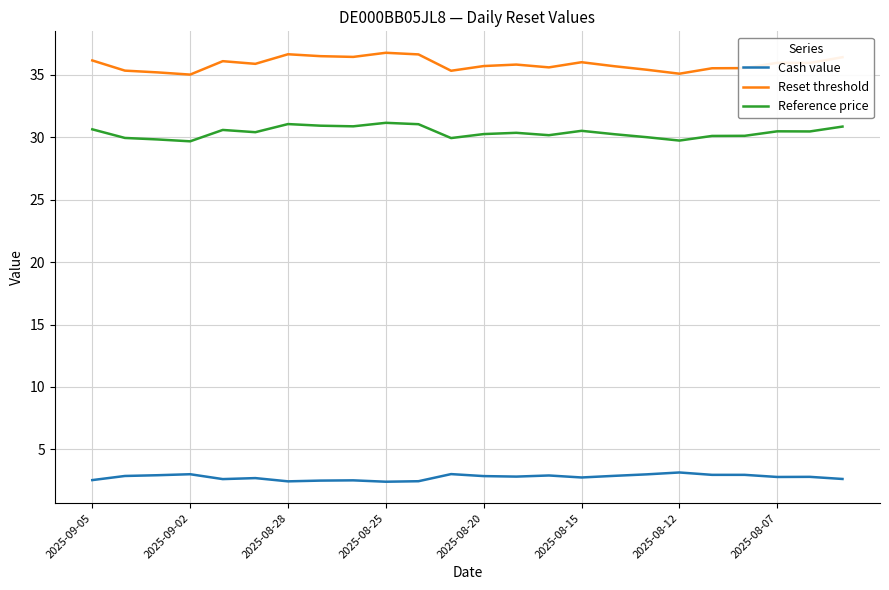

Which series has the widest spread of values?

Reset threshold